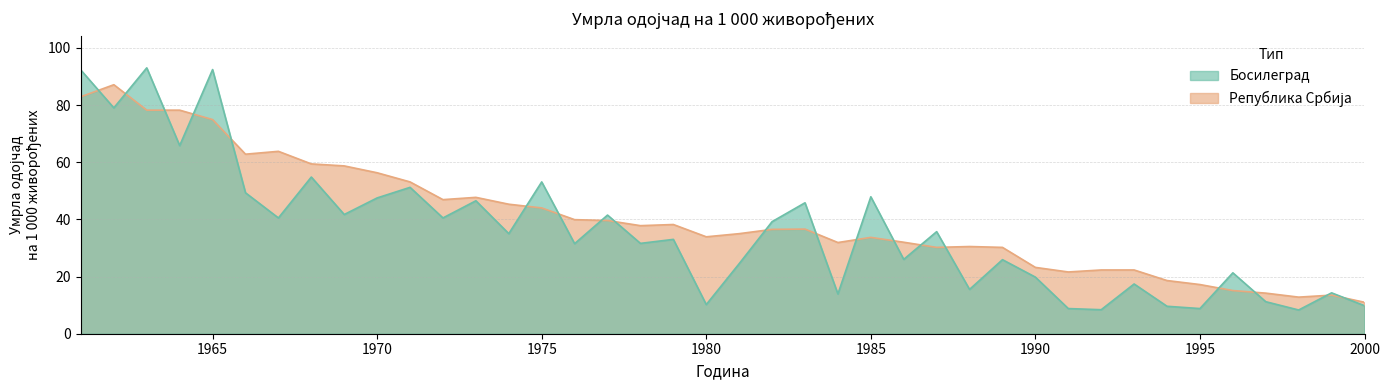

Which series ends up on top after the final intersection of Република Србија and Босилеград?

Република Србија